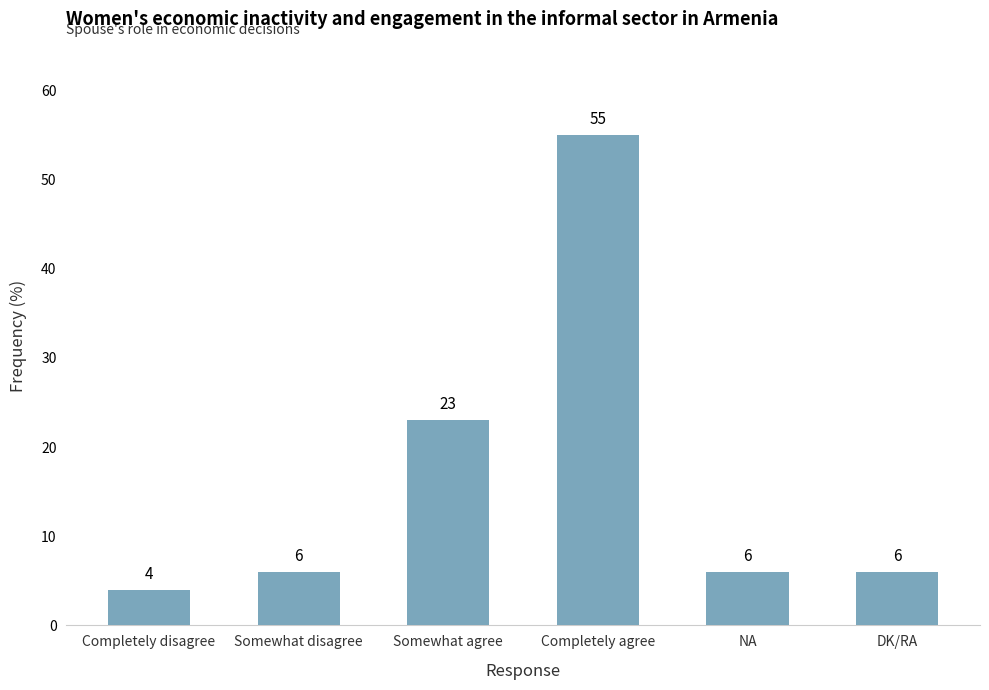

The value at Completely agree is 55. True or false?

True